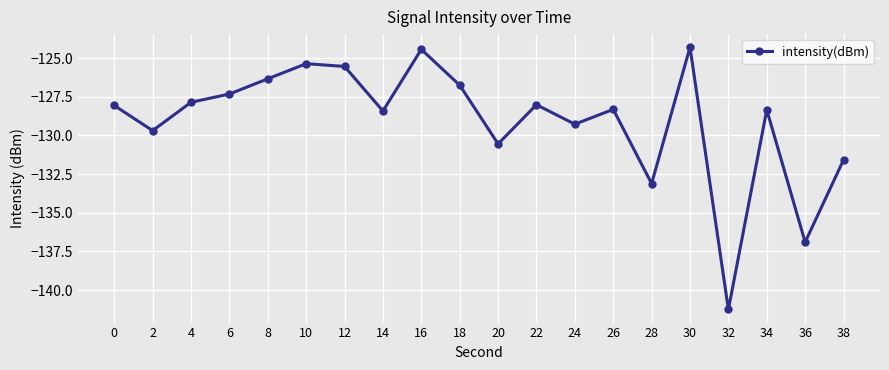

True or false: the data shows -56.8 at 6.

False